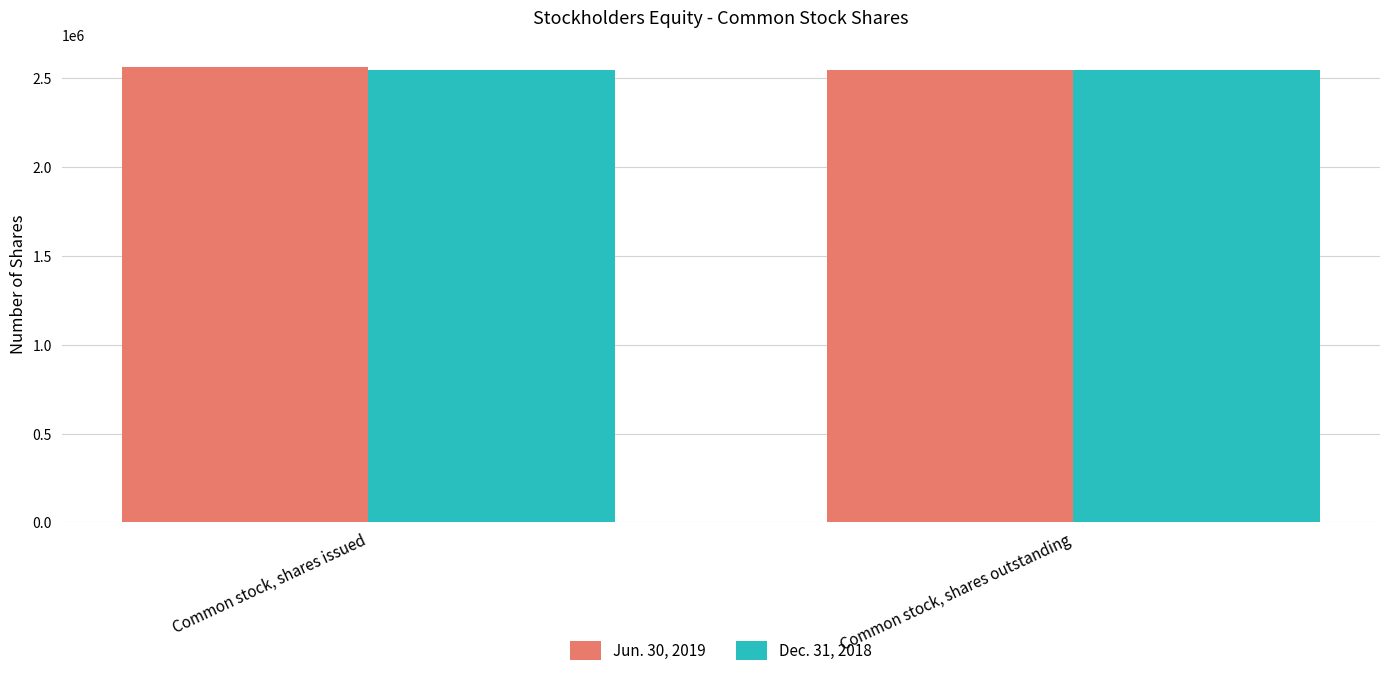

Is it true that Jun. 30, 2019 equals 2563488 at Common stock, shares issued?

True